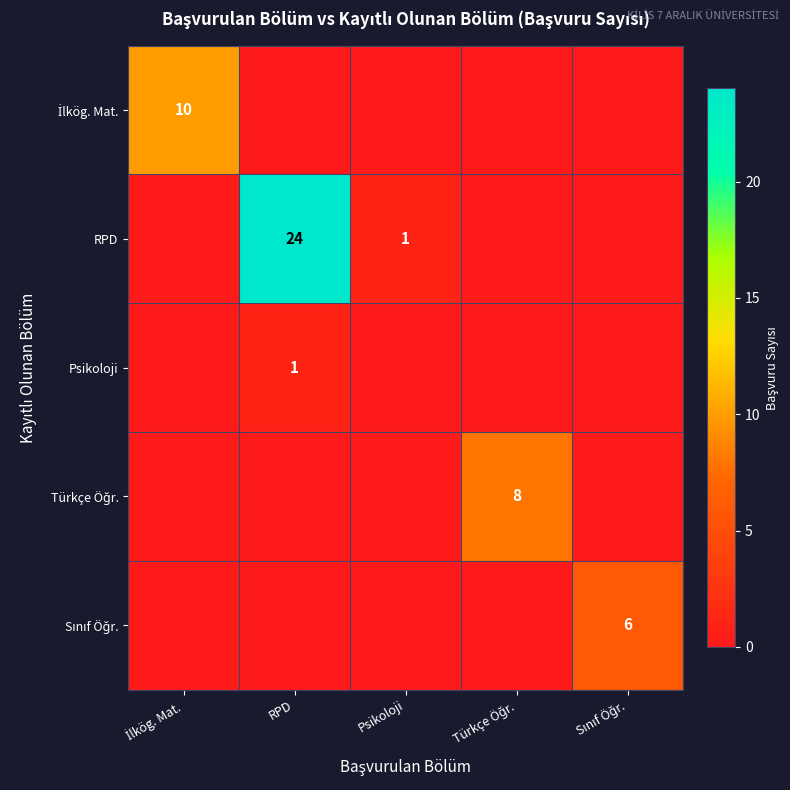

At which label does Türkçe Öğr. reach its minimum?

İlkög. Mat.